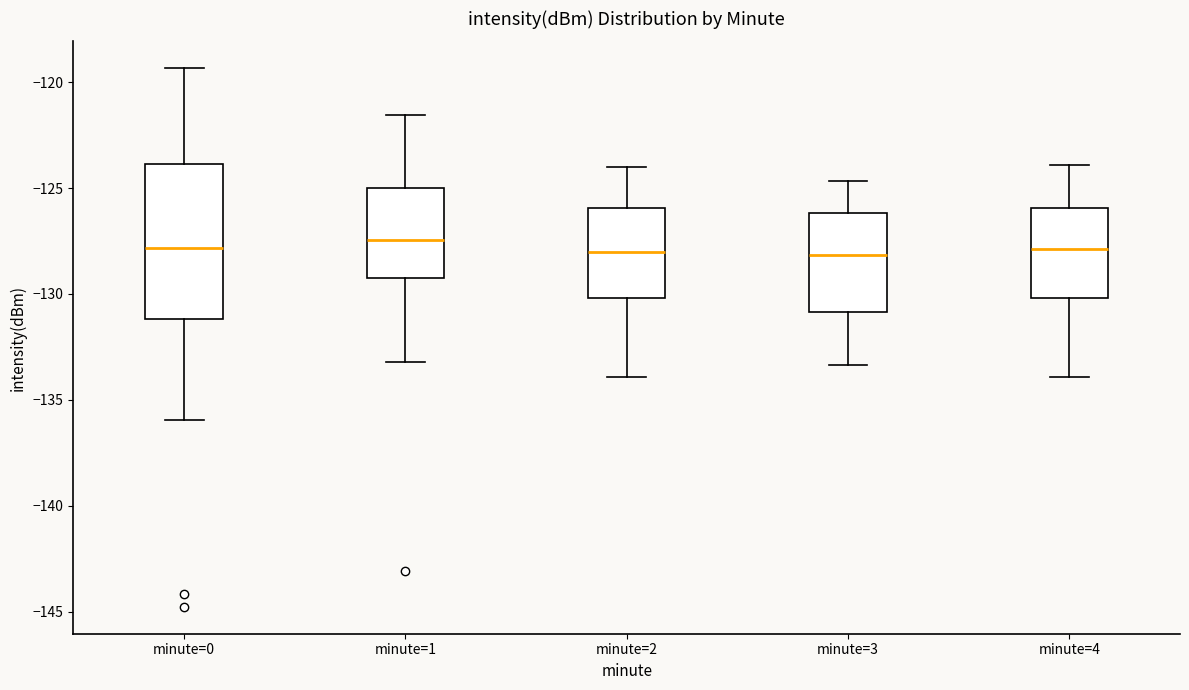

Reading left to right, read every box against the y-axis: the position of its median line, the range the box covers, and the ends of its whiskers. The values are not printed on the chart, so give them approximately, as read against the axis.

minute=0: median -128.0, box -131.0 to -124.0, whiskers -136.0 to -119.5
minute=1: median -127.5, box -129.5 to -125.0, whiskers -133.0 to -121.5
minute=2: median -128.0, box -130.0 to -126.0, whiskers -134.0 to -124.0
minute=3: median -128.0, box -131.0 to -126.0, whiskers -133.5 to -124.5
minute=4: median -128.0, box -130.0 to -126.0, whiskers -134.0 to -124.0